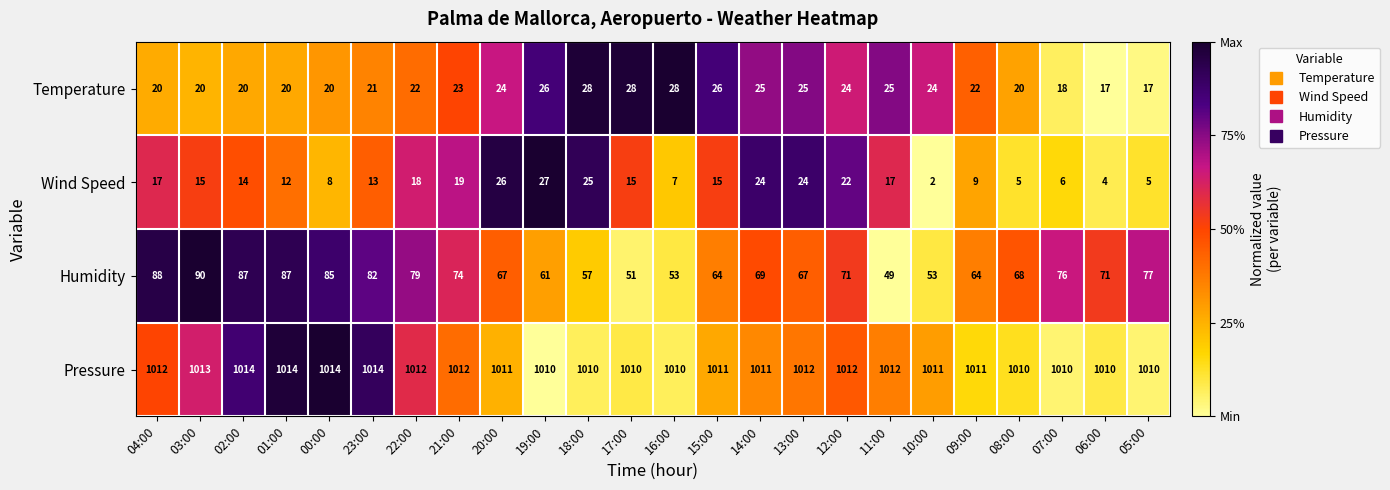

List the series in order of their peak value, highest first.

Pressure, Humidity, Temperature, Wind Speed